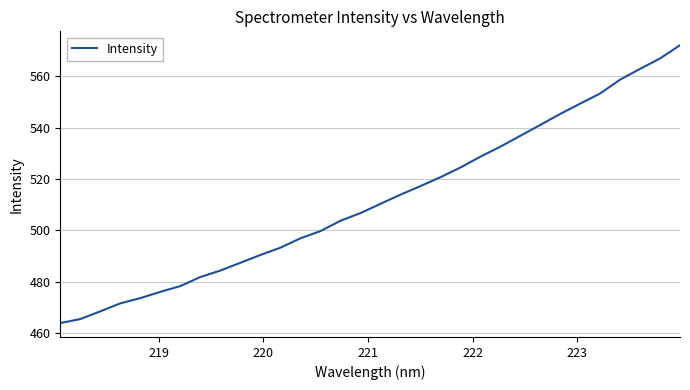

True or false: there are more than 0 points higher than both neighbors.

False